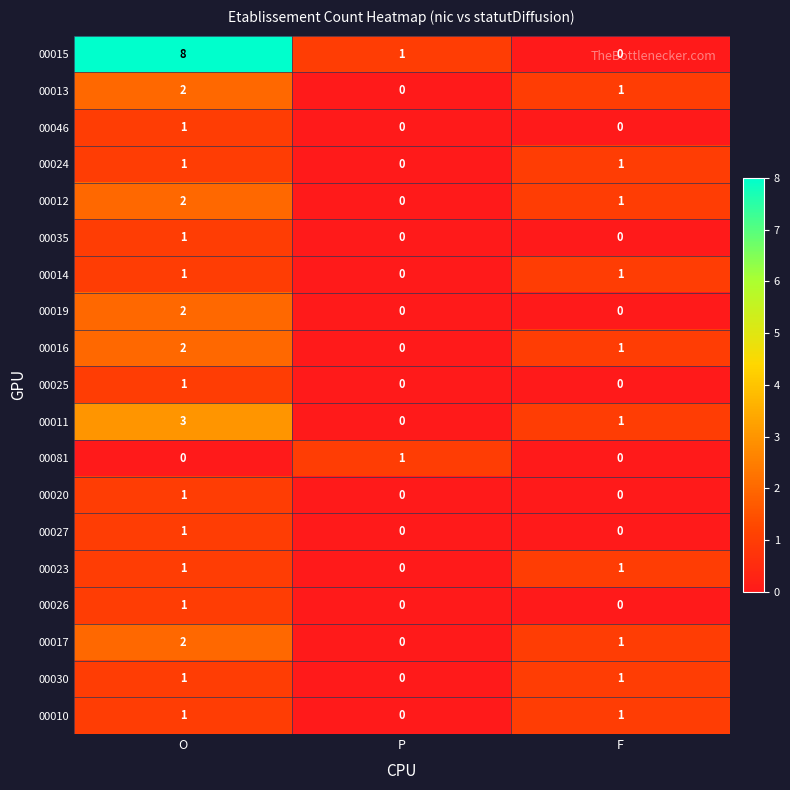

What is the maximum value shown in the chart?

8